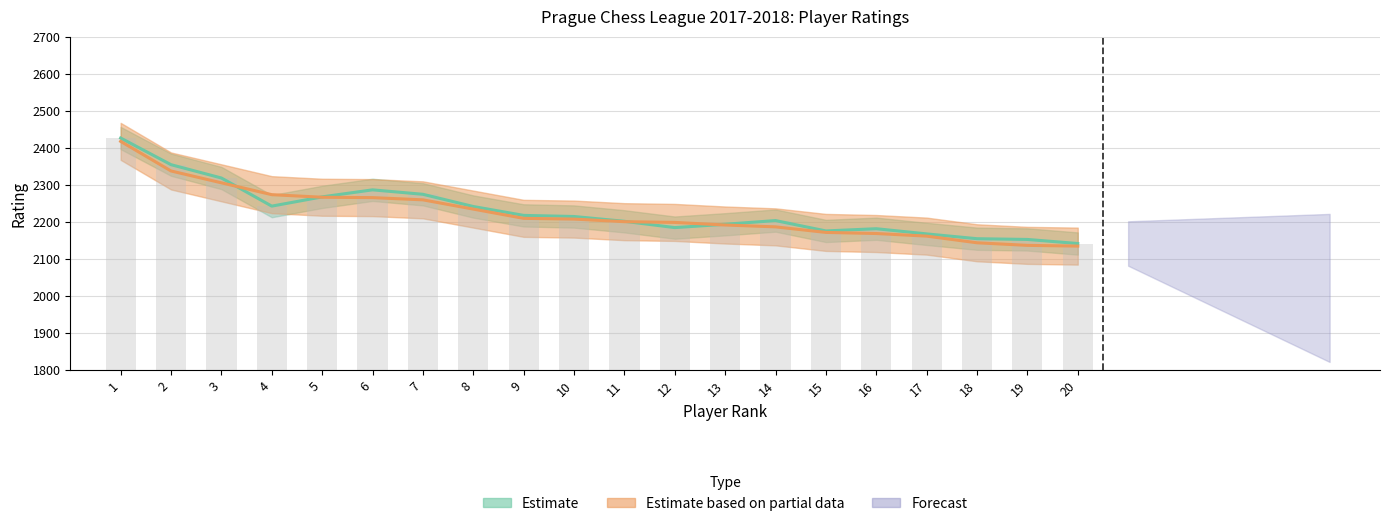

How many values exceed 2214?

9